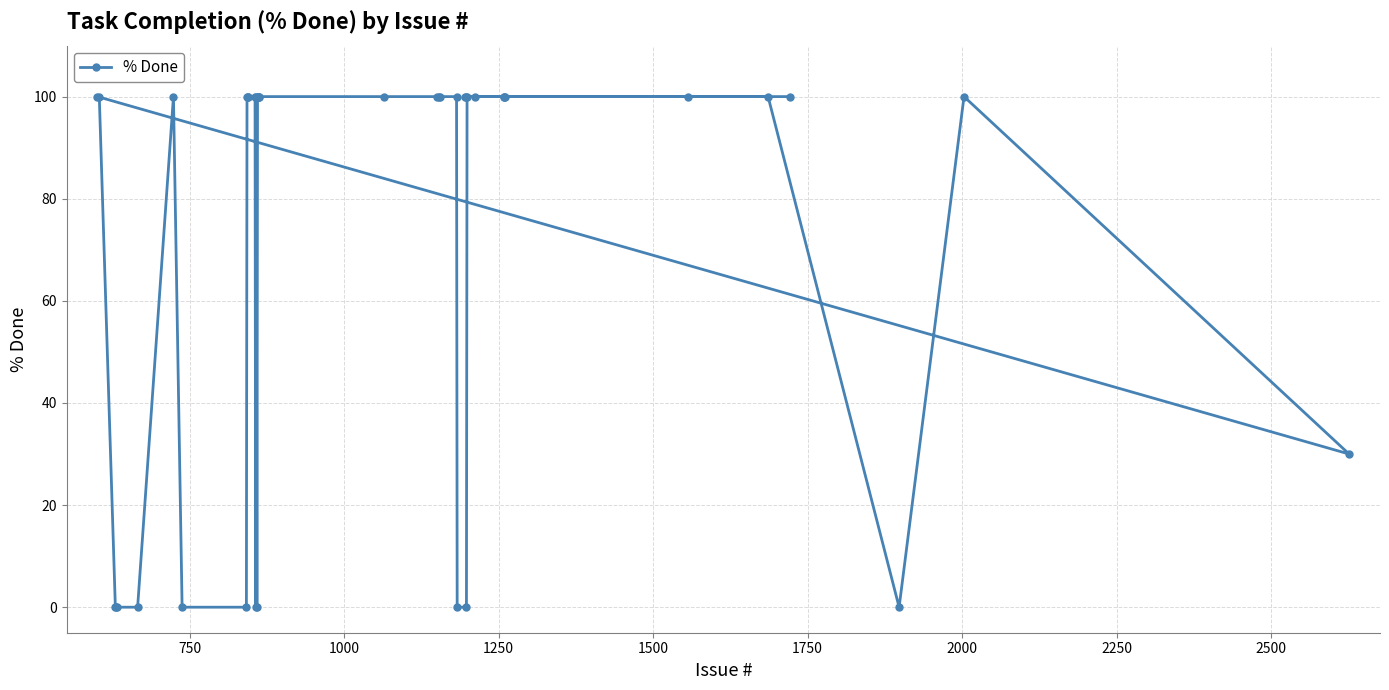

Count the values in the range 0 to 100.

40